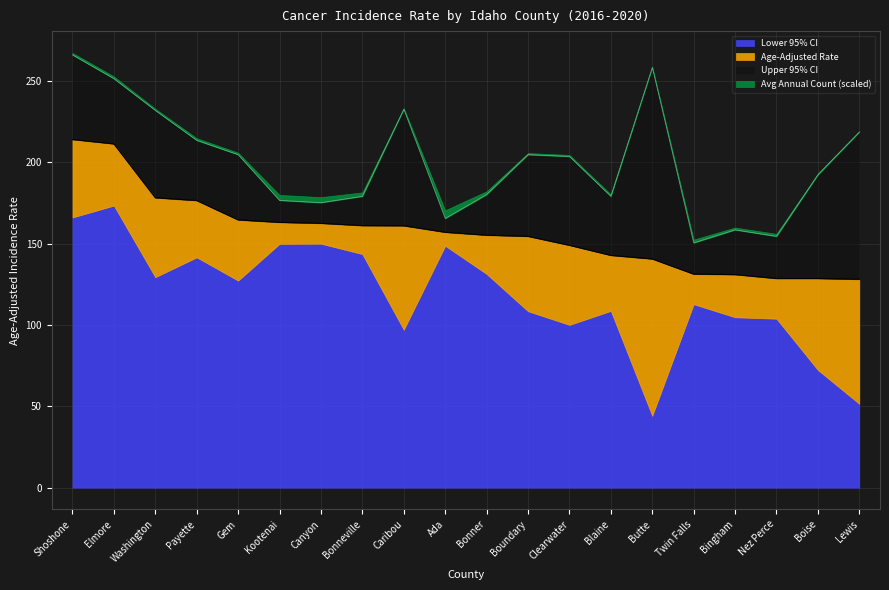

In Upper 95% CI, how many points are higher than both neighbors (excluding endpoints)?

4